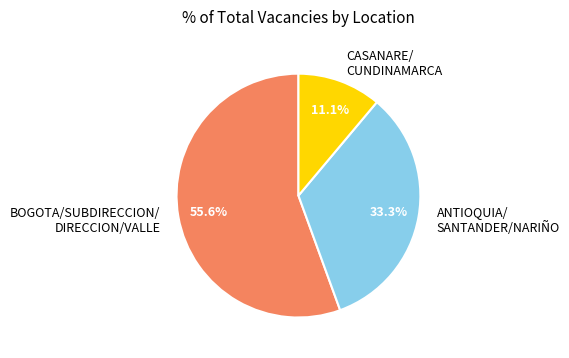

Count the number of slices in the pie.

3